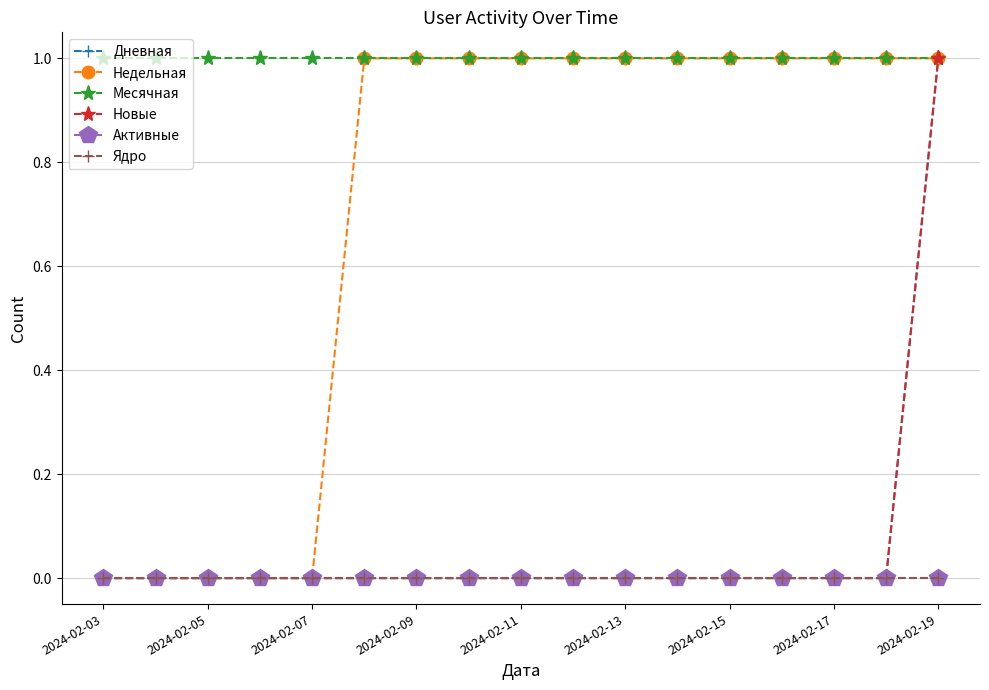

Which series has the widest spread of values?

Дневная